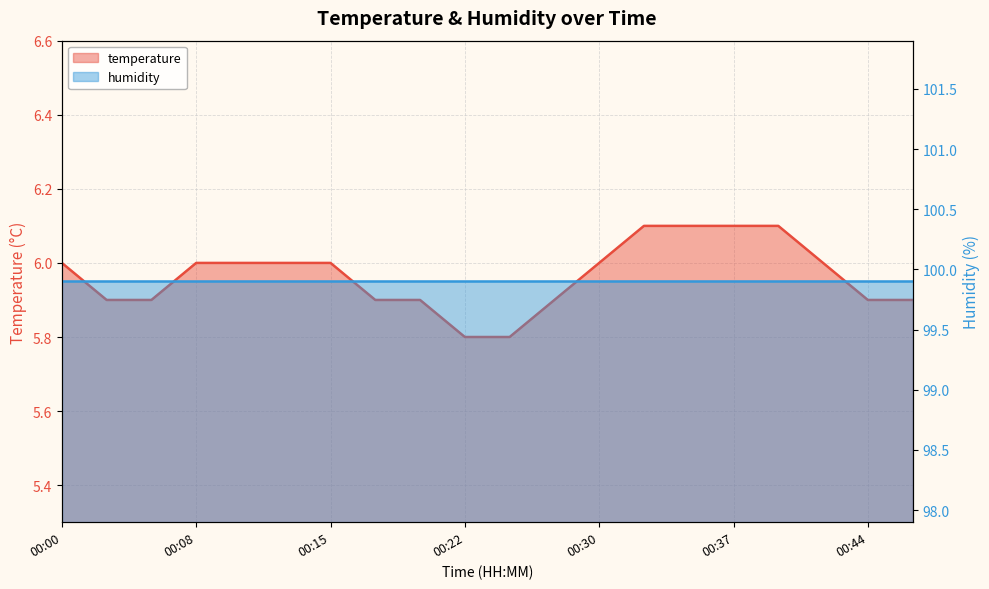

Rank the categories by value from lowest to highest.

00:22, 00:25, 00:03, 00:05, 00:17, 00:20, 00:27, 00:44, 00:47, 00:00, 00:08, 00:10, 00:13, 00:15, 00:30, 00:42, 00:32, 00:34, 00:37, 00:39